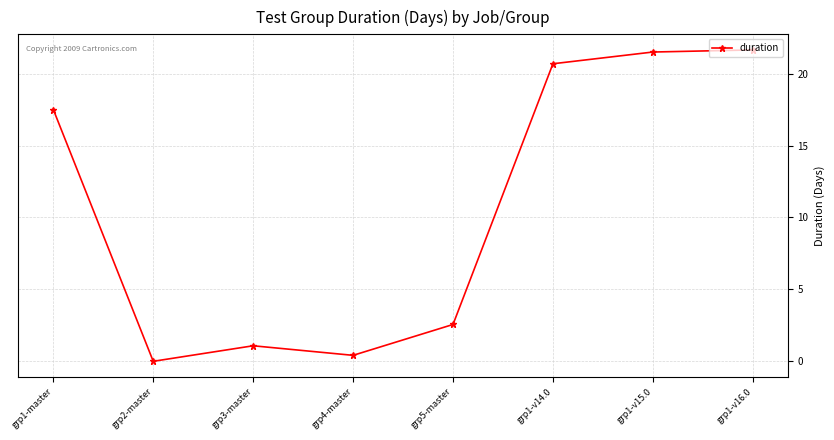

Does the chart display data point markers on the line(s)?

Yes